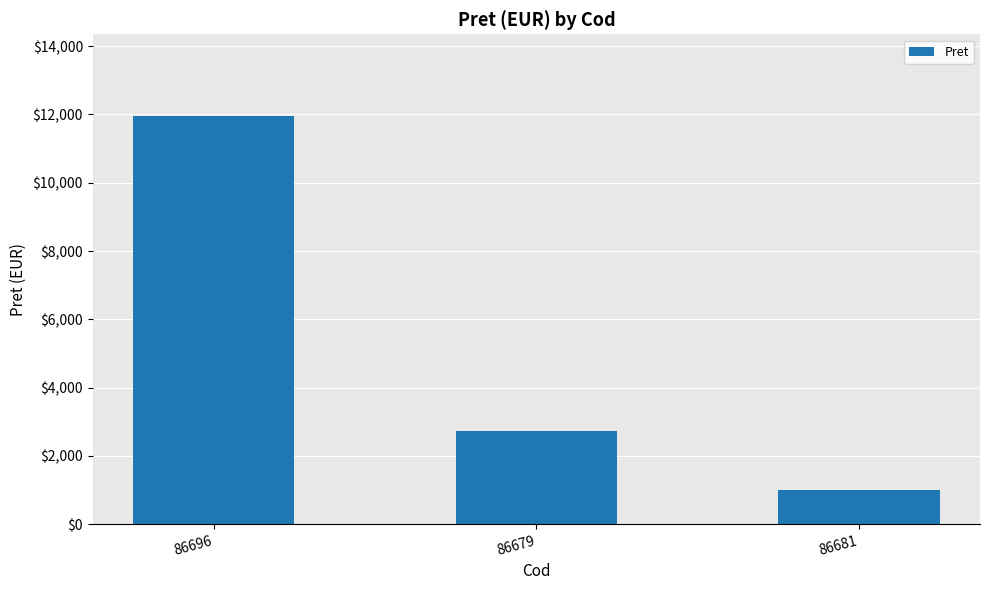

What is the sum of all values?

15688.0